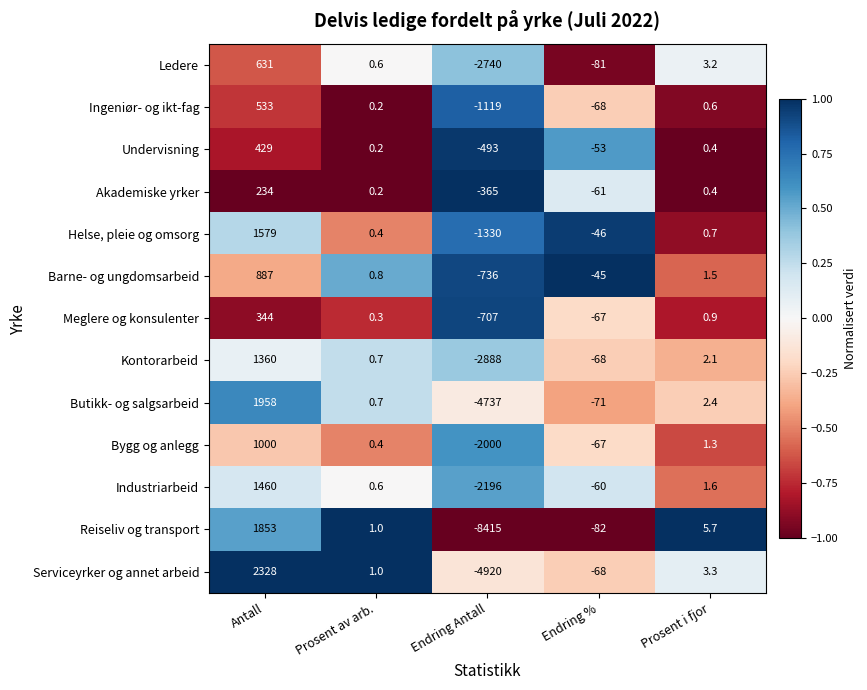

What is the difference between the maximum and second lowest values in the Reiseliv og transport series?

1935.0